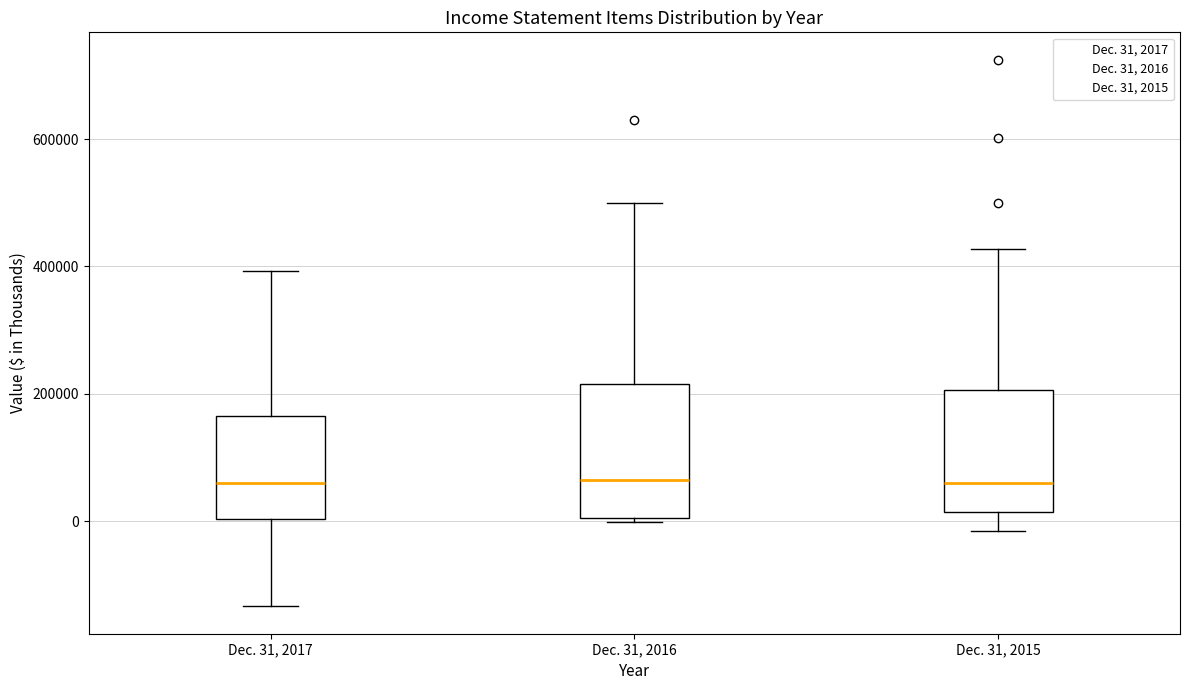

Where does the lower whisker of the box for Dec. 31, 2017 end on the y-axis? The values are not printed on the chart, so give them approximately, as read against the axis.

-140000